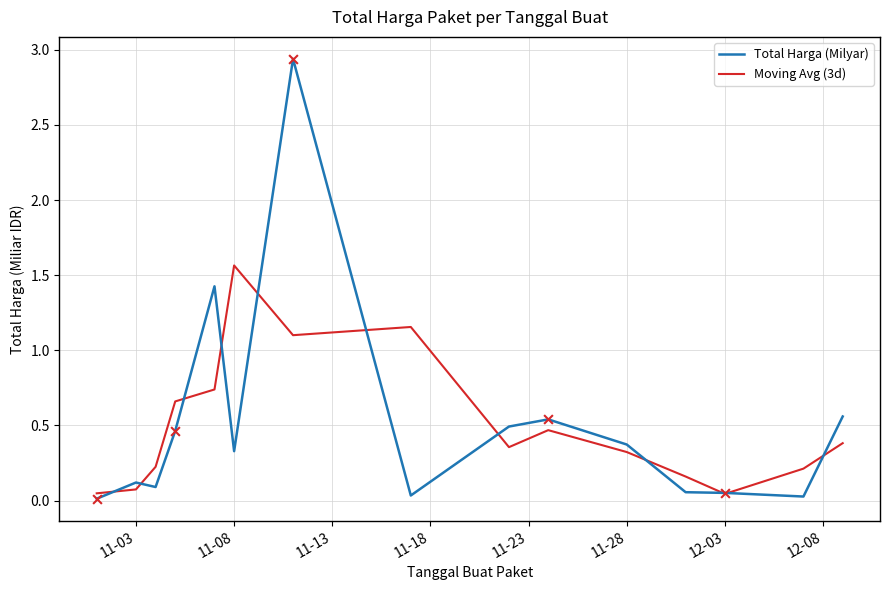

Rank the series by their maximum value, from highest to lowest.

Total Harga (Milyar), Moving Avg (3d)